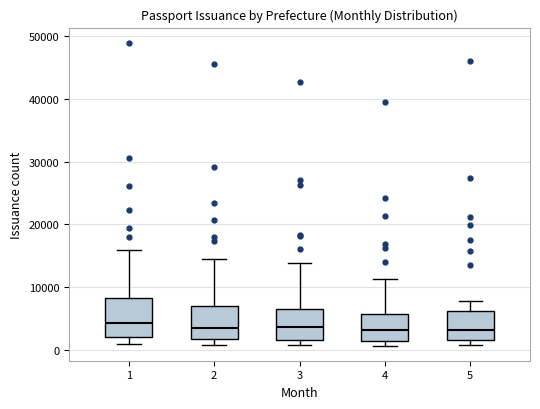

Reading left to right, transcribe this box plot: for each box, give where its median line is, the range the box spans, and where its two whiskers end, as read against the y-axis. The values are not printed on the chart, so give them approximately, as read against the axis.

1: median 4000, box 2000 to 8000, whiskers 1000 to 16000
2: median 4000, box 2000 to 7000, whiskers 1000 to 14000
3: median 4000, box 2000 to 7000, whiskers 1000 to 14000
4: median 3000, box 1000 to 6000, whiskers 1000 (just below the box's lower edge) to 11000
5: median 3000, box 2000 to 6000, whiskers 1000 to 8000